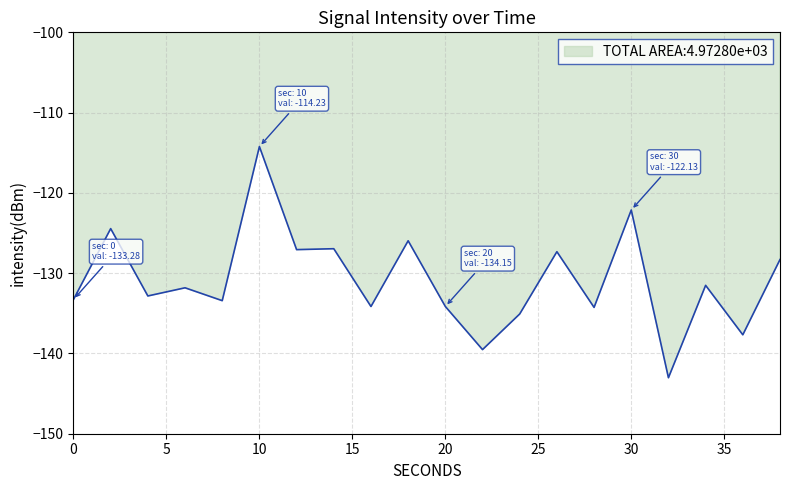

True or false: the data has more than 2 interior local peaks.

True